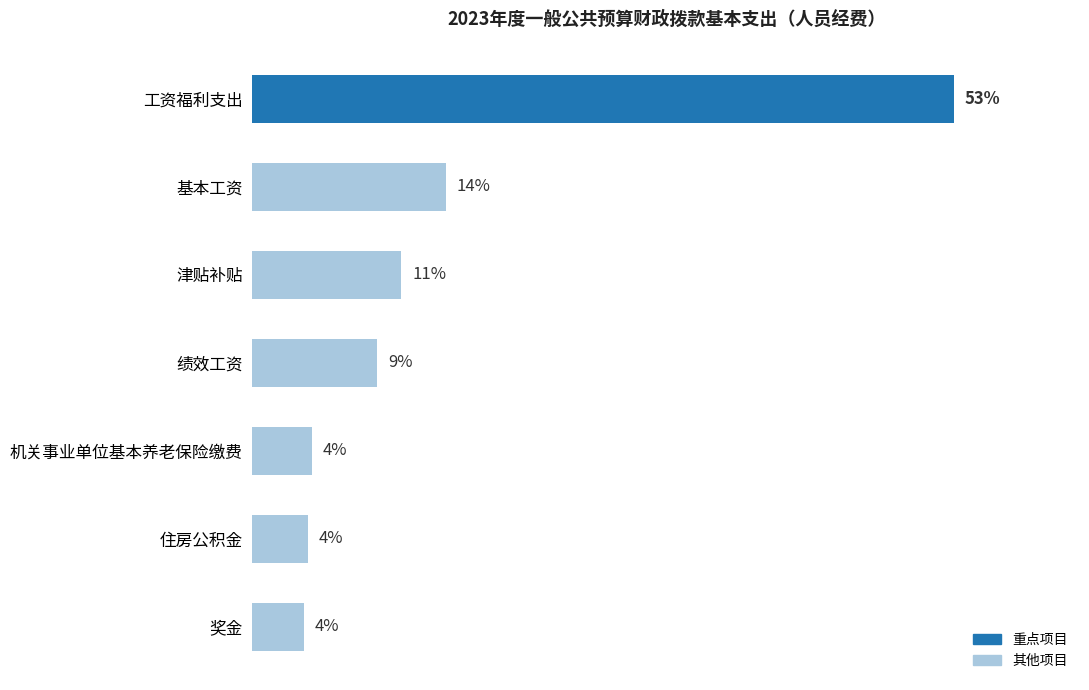

Are the bars horizontal?

Yes